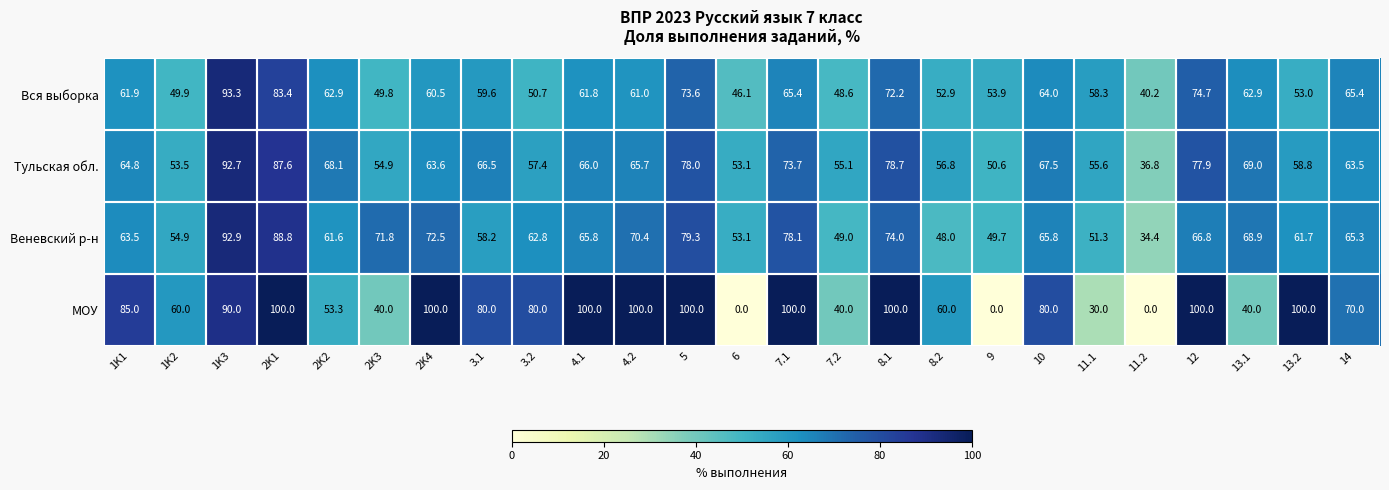

What is the maximum value shown in the chart?

100.0